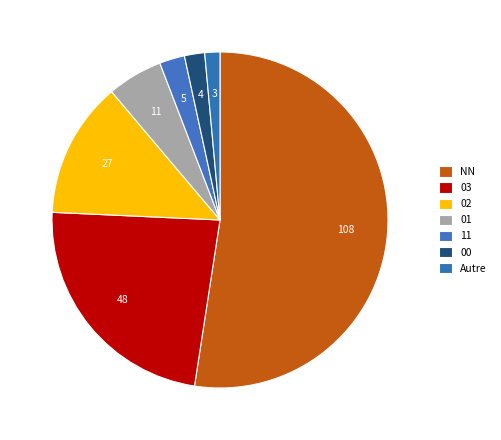

Count the number of slices in the pie.

7